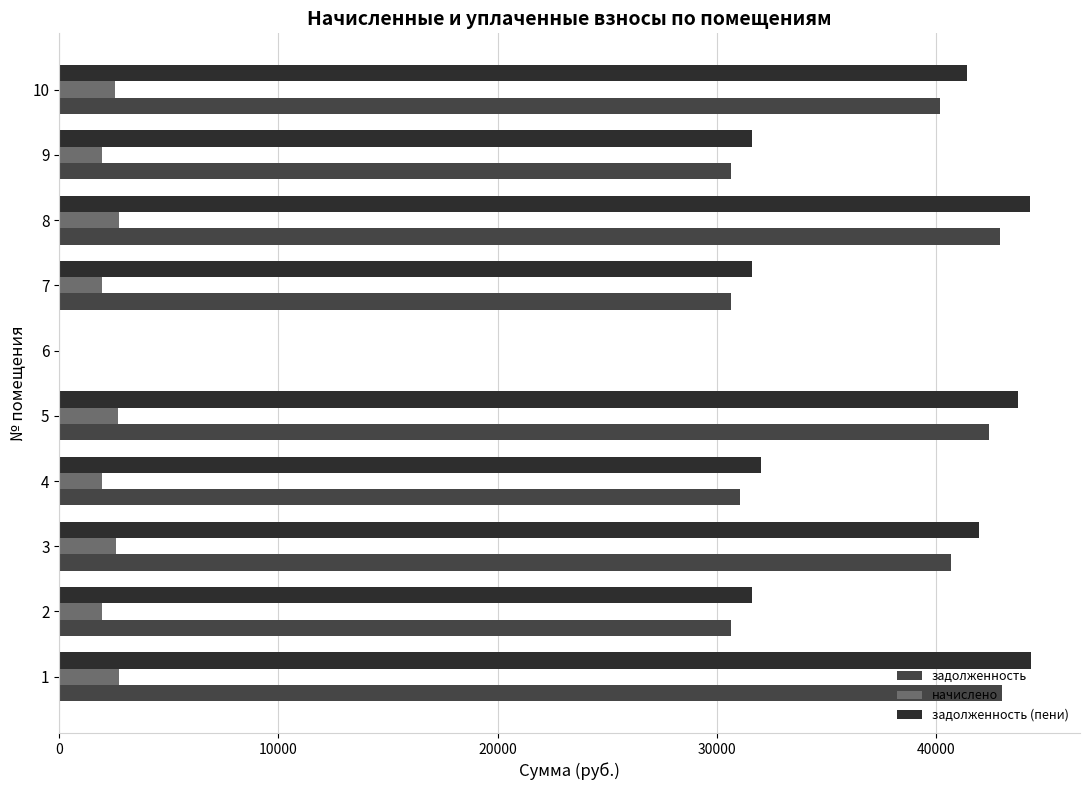

What is the sum of all задолженность values?

332114.8